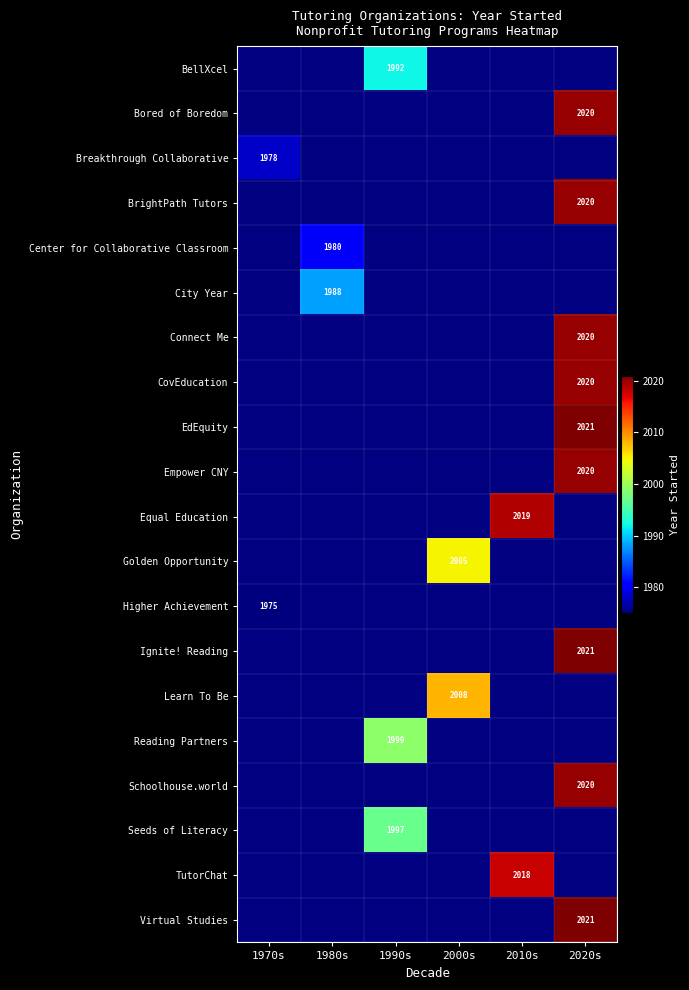

The value of Equal Education at 2010s is 2019. True or false?

True